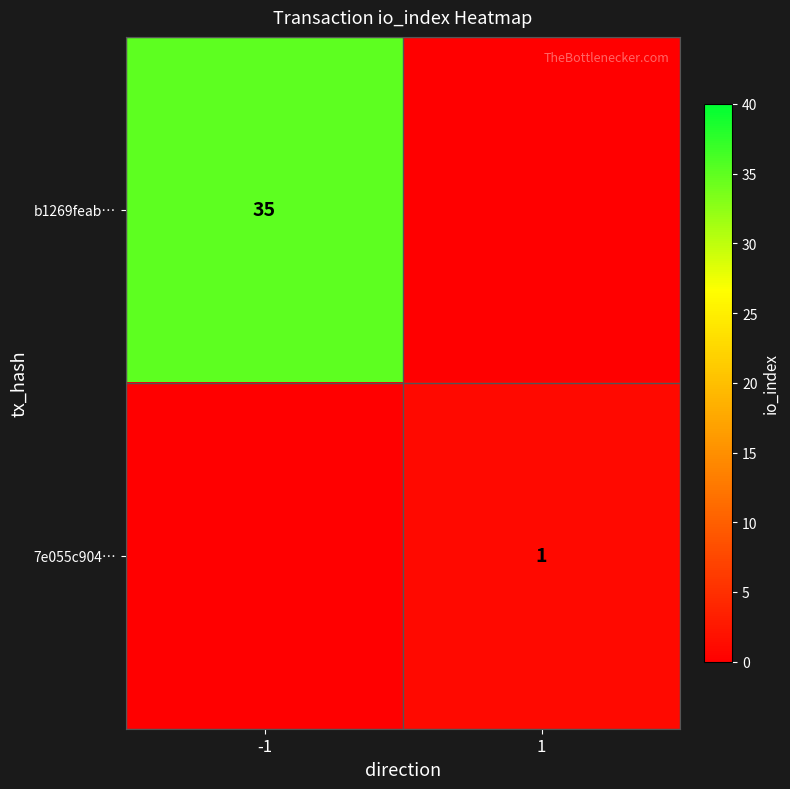

Is the value of b1269feab… at -1 greater than the value of 7e055c904… at 1?

Yes